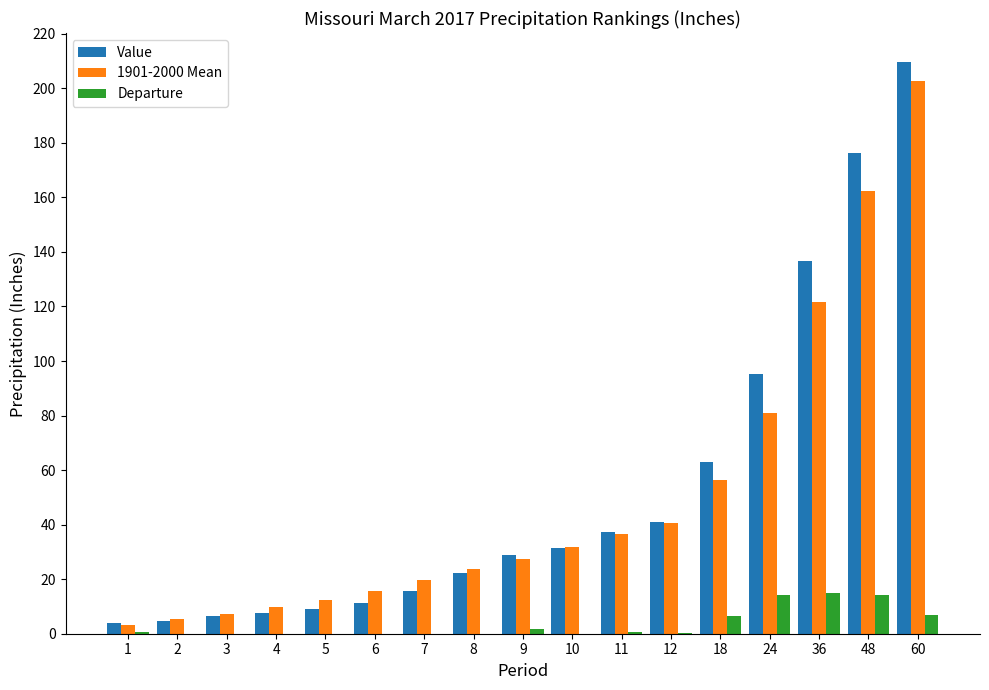

Rank the categories by Value value from highest to lowest.

60, 48, 36, 24, 18, 12, 11, 10, 9, 8, 7, 6, 5, 4, 3, 2, 1